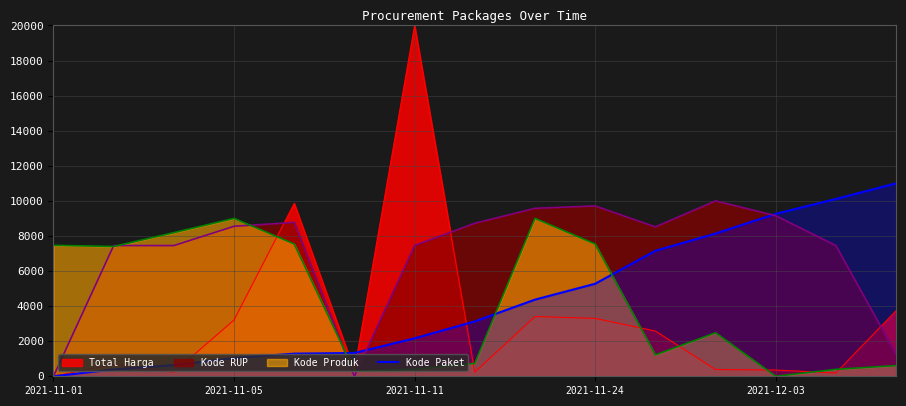

Which series has the largest range (max minus min)?

Total Harga